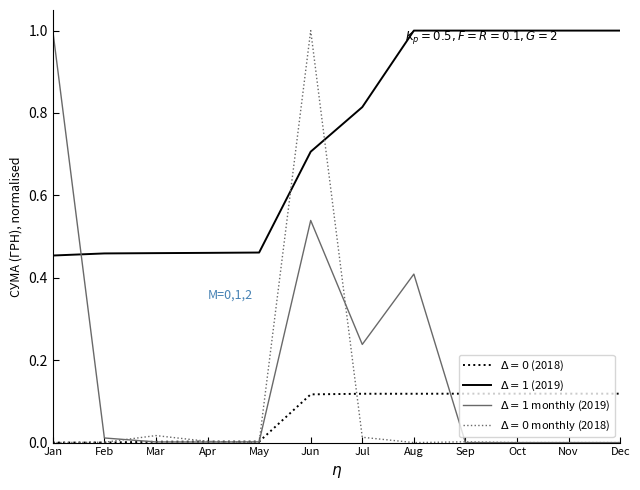

How many series are shown in this chart?

4